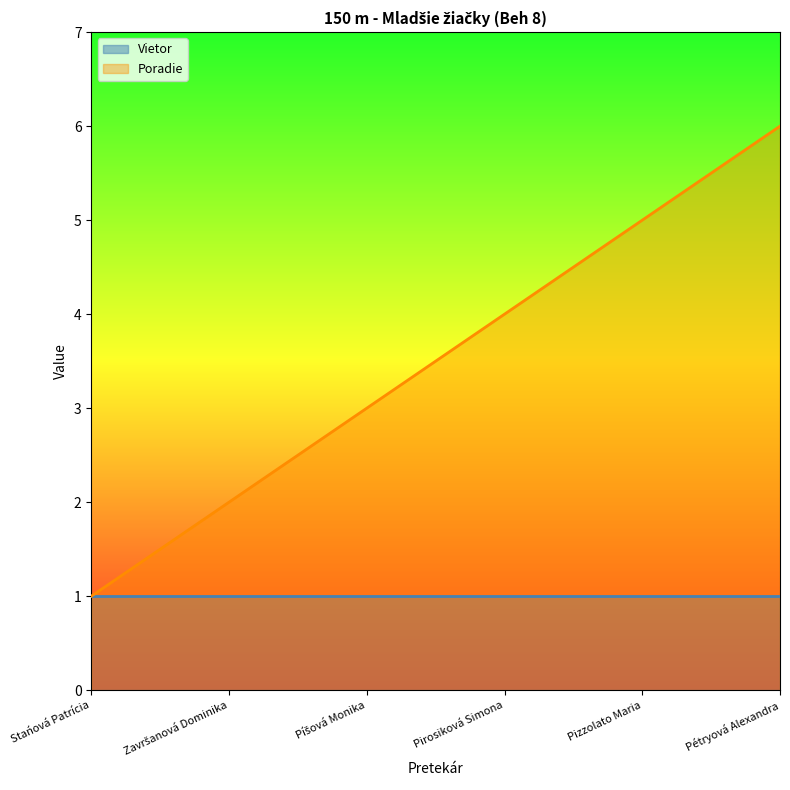

What is the ratio of the value at Pétryová Alexandra to the value at Pizzolato Maria?

1.2